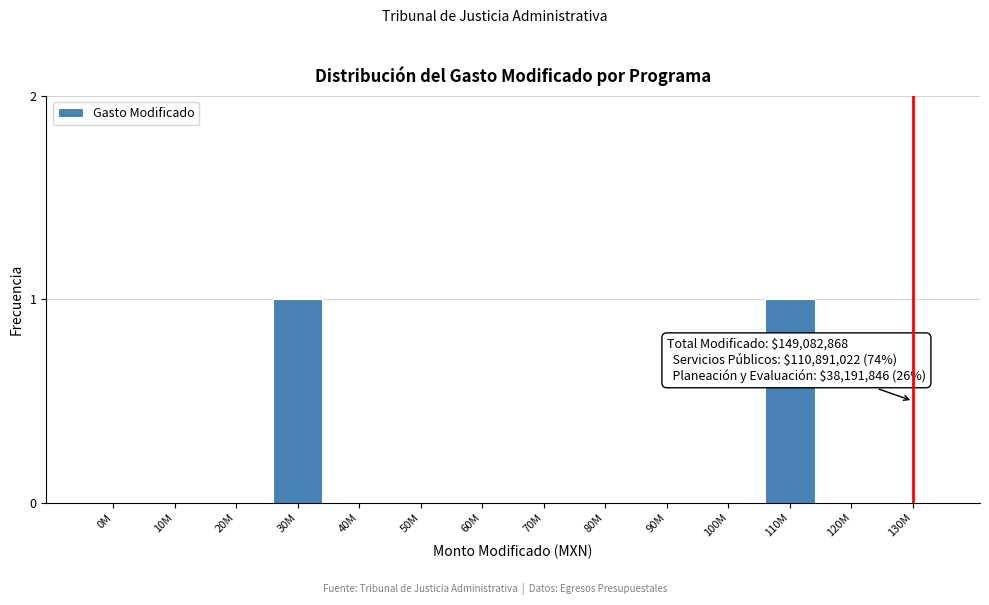

Reading left to right, what are all the values shown in this chart?

0M=0	10M=0	20M=0	30M=1	40M=0	50M=0	60M=0	70M=0	80M=0	90M=0	100M=0	110M=1	120M=0	130M=0